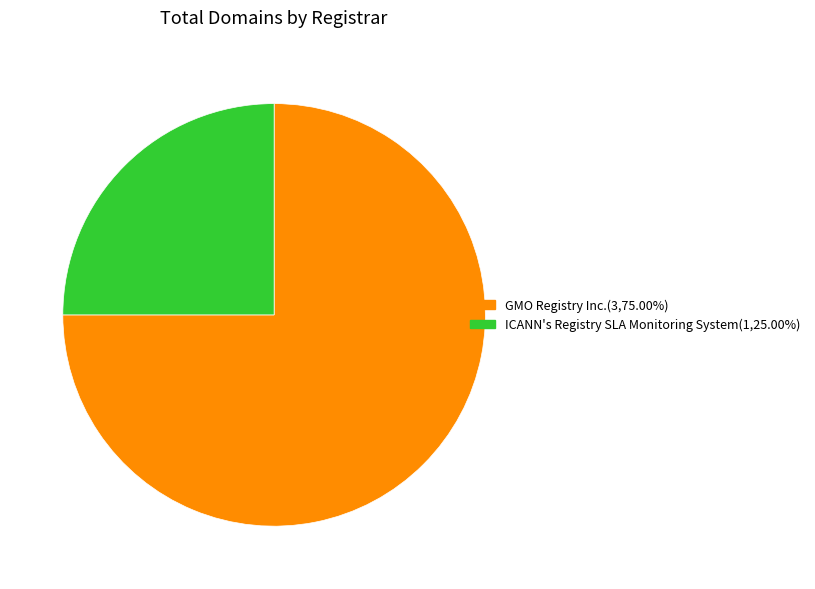

Is there a majority slice in this chart?

Yes